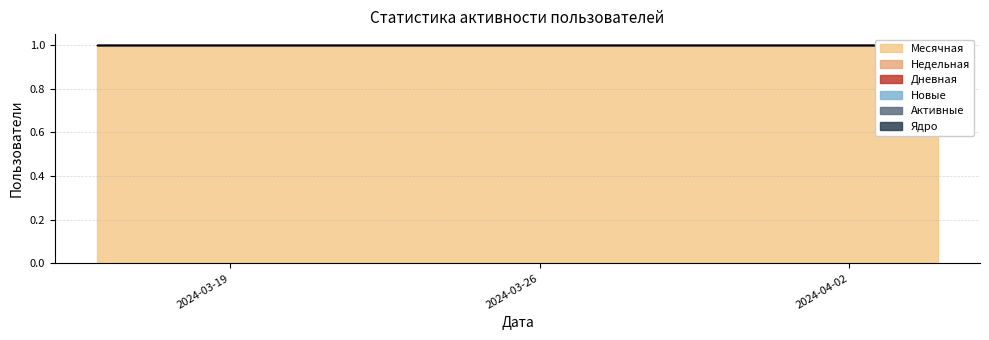

True or false: Активные has more than 0 interior local peaks.

False